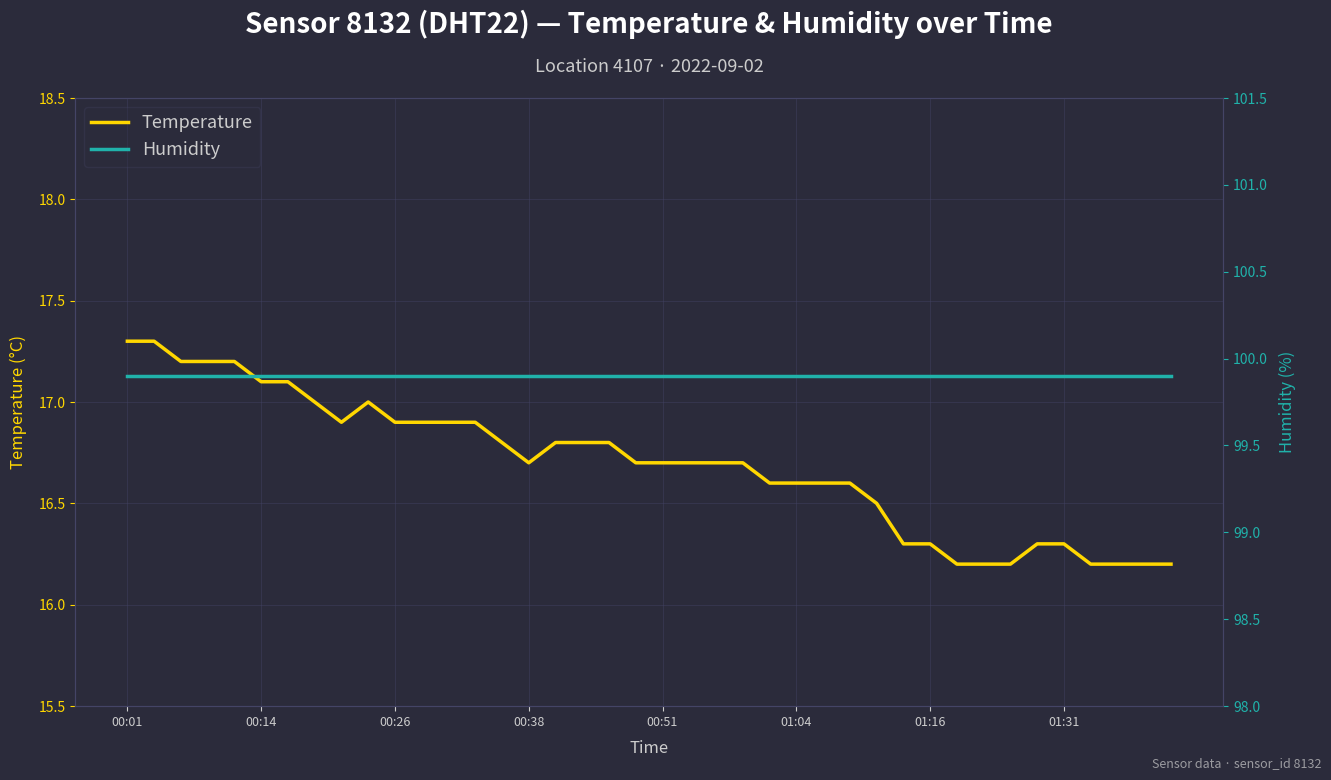

Rank the series by their average value, from lowest to highest.

temperature, humidity